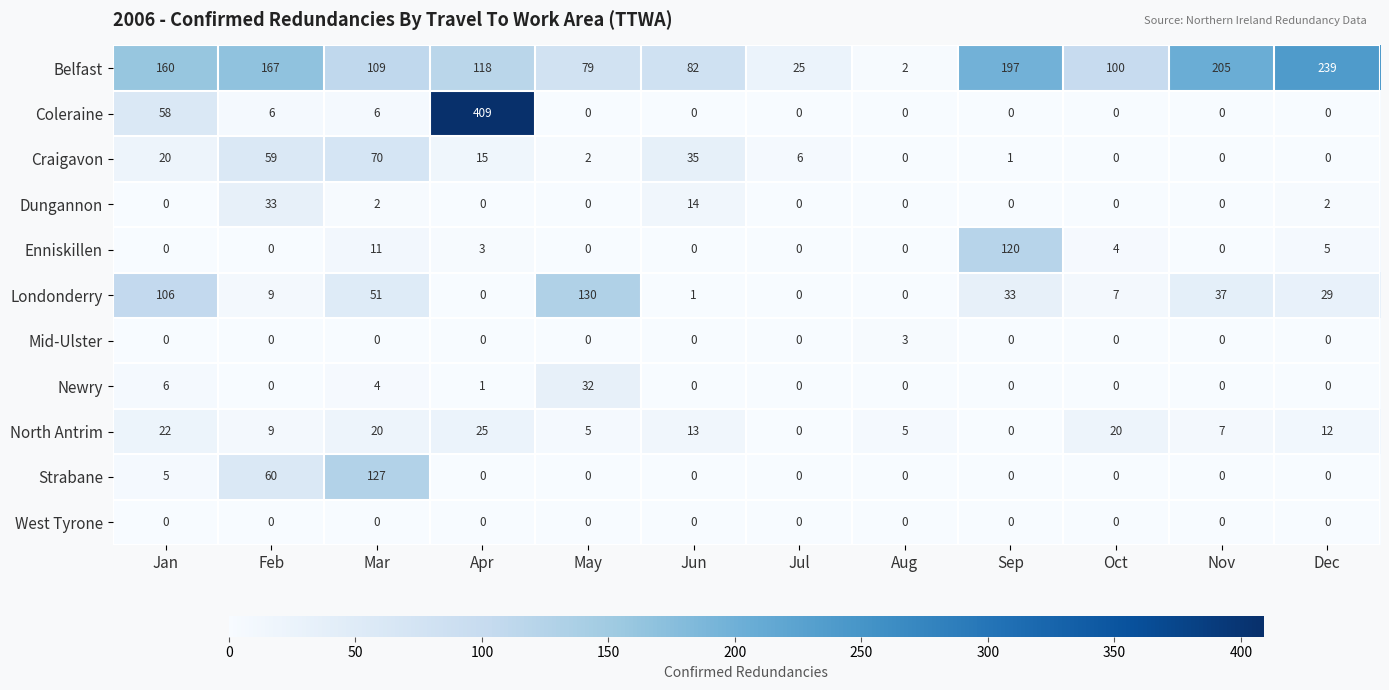

List the series in order of their peak value, highest first.

Coleraine, Belfast, Londonderry, Strabane, Enniskillen, Craigavon, Dungannon, Newry, North Antrim, Mid-Ulster, West Tyrone